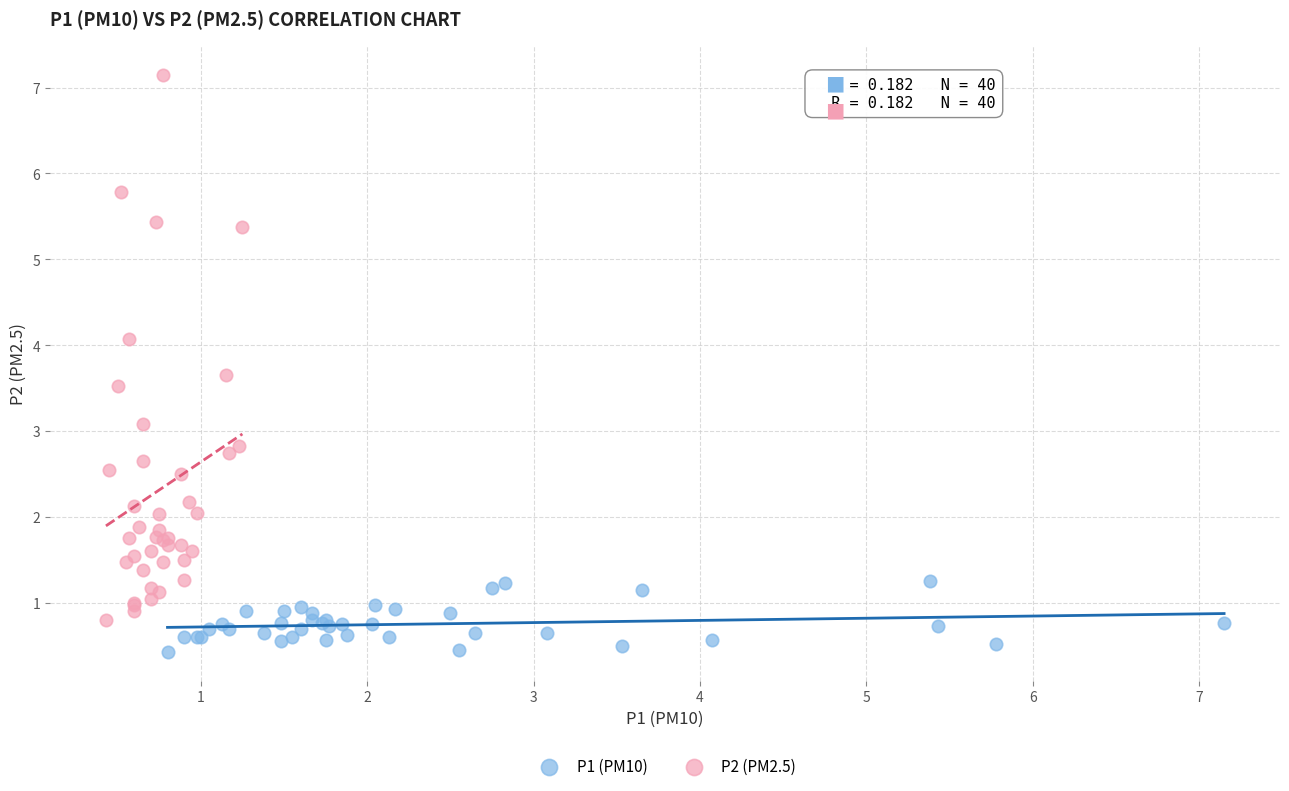

What are all the series names shown in the legend?

P1 (PM10), P2 (PM2.5)